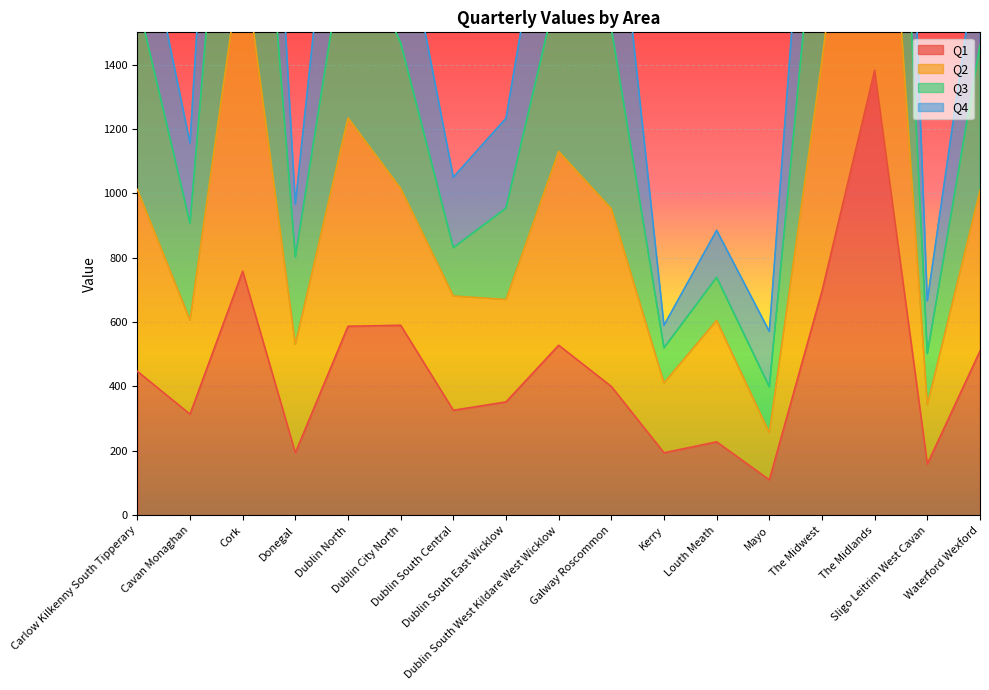

The Q2 series shows 3347 at The Midwest. True or false?

False